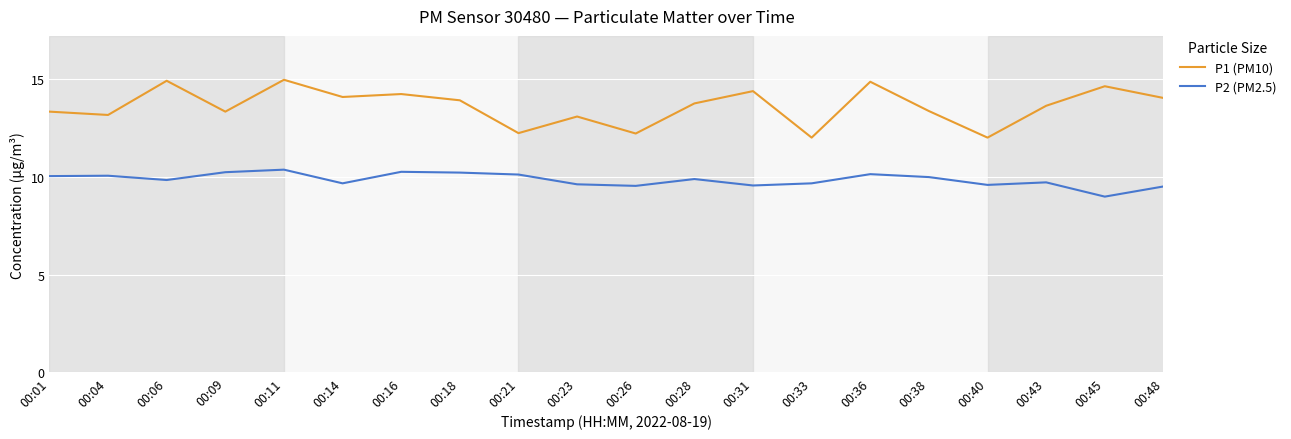

Which category has the lowest value across all series?

00:45